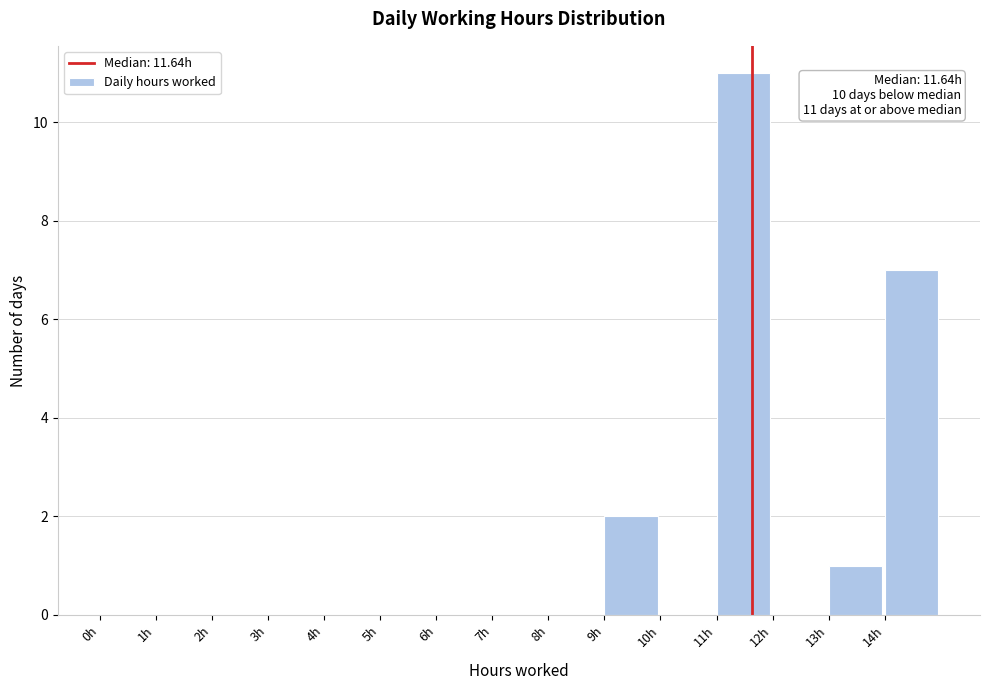

Which range on the x-axis has the tallest bar?

11 to 12